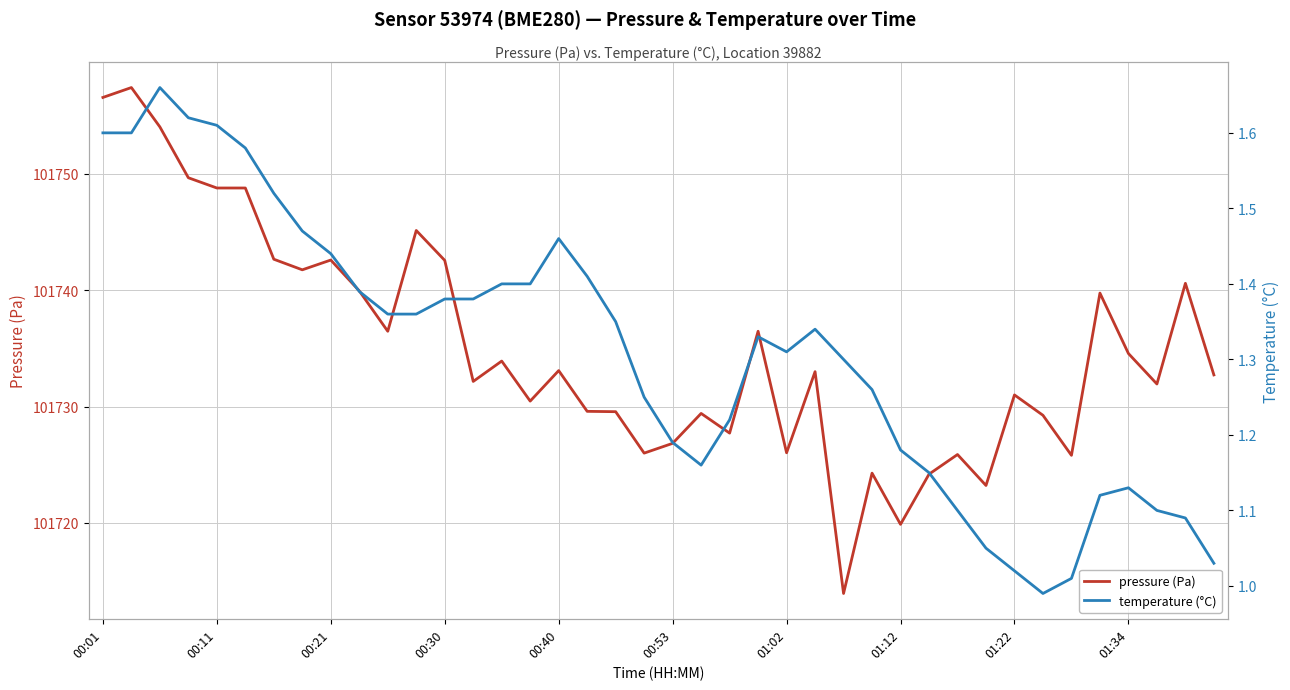

What are all the series names shown in the legend?

pressure (Pa), temperature (°C)